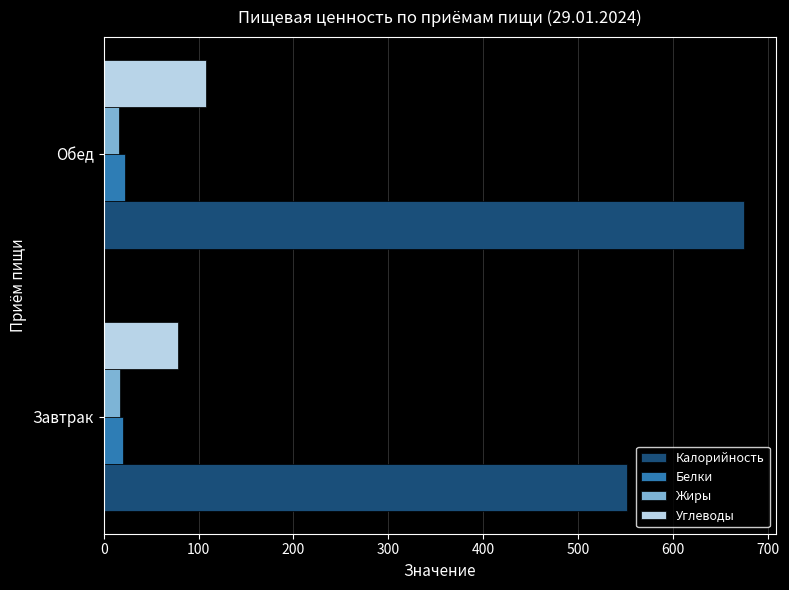

Where is Калорийность nearest to the value 613?

Завтрак